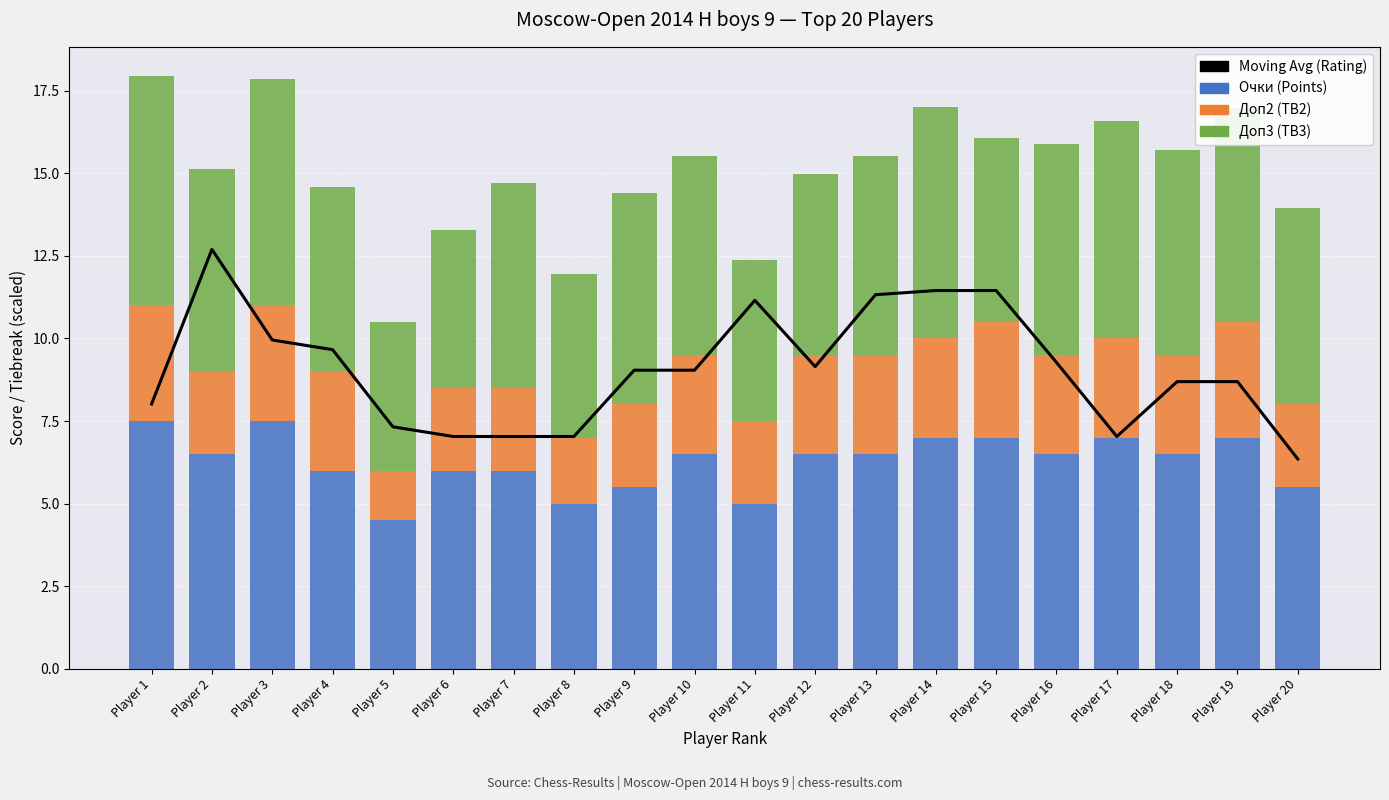

Between Player 3 and Player 13, which is larger?

Player 13